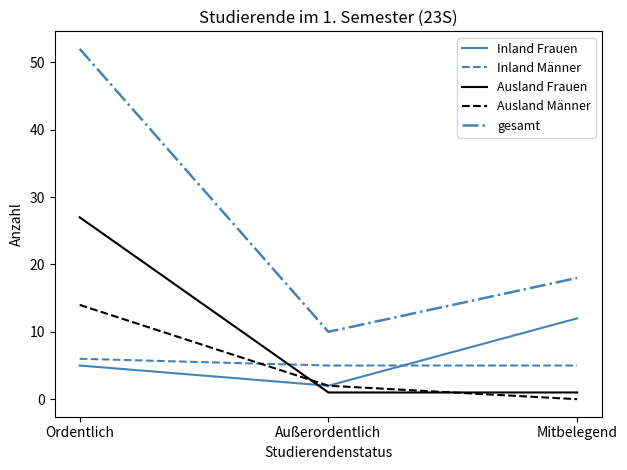

Is it true that gesamt equals 25 at Mitbelegend?

False